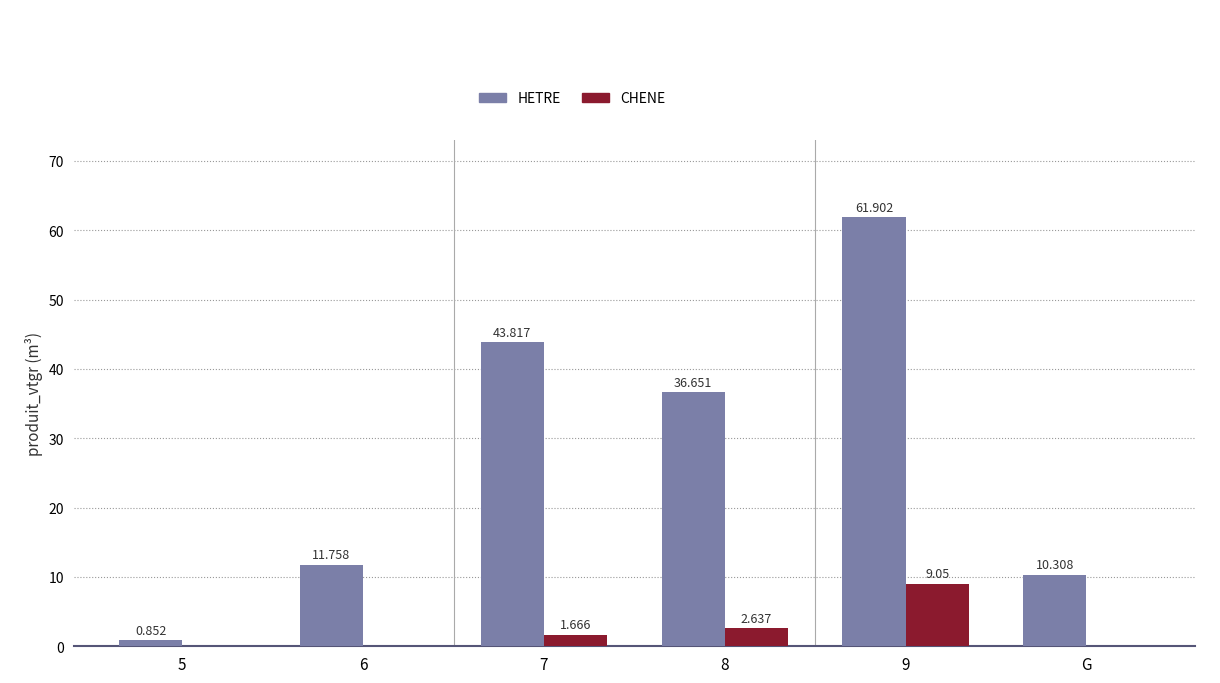

How many data points does each series have?

6